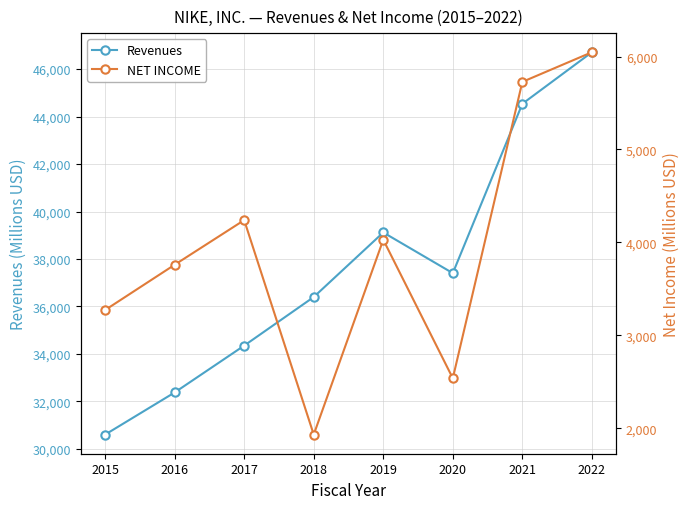

List the series in order of their overall mean, highest first.

Revenues, NET INCOME